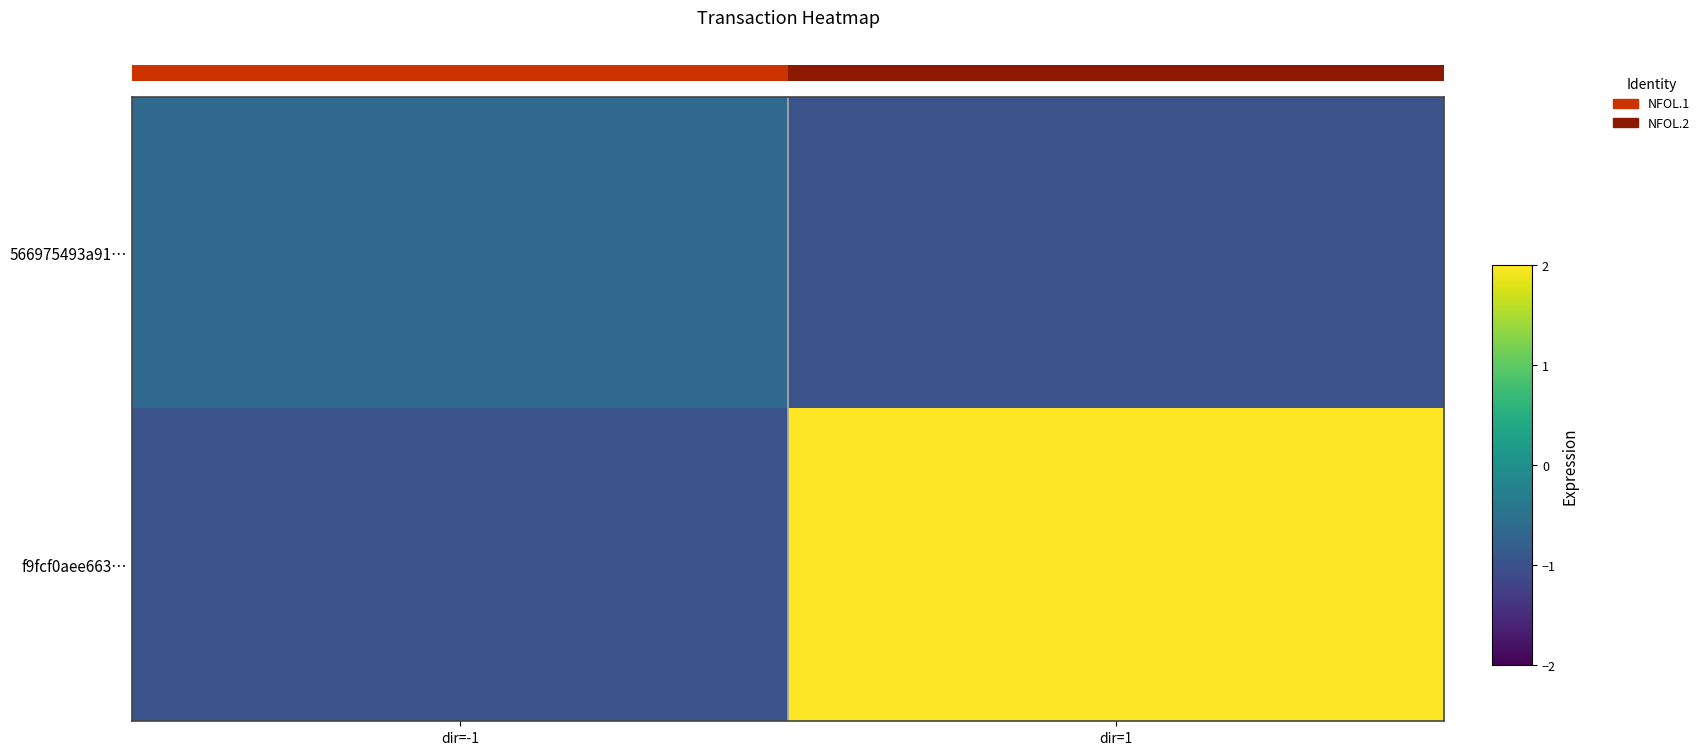

Which series has the widest spread of values?

f9fcf0aee663…